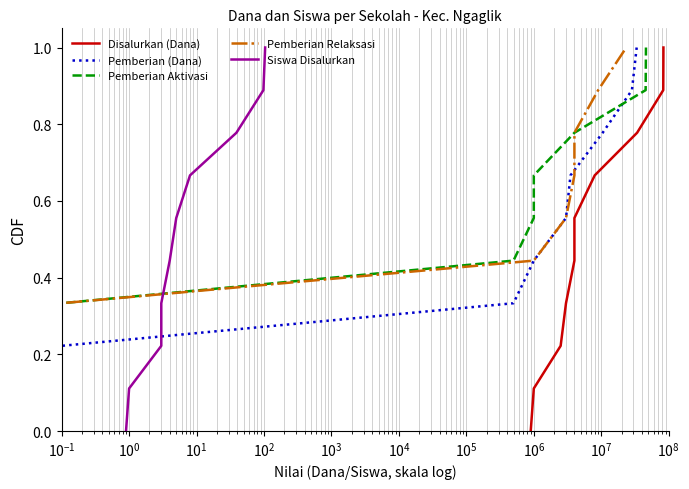

Rank the series at $\mathdefault{10^{5}}$ from lowest to highest value.

Disalurkan (Dana), Pemberian (Dana), Pemberian Aktivasi, Pemberian Relaksasi, Siswa Disalurkan